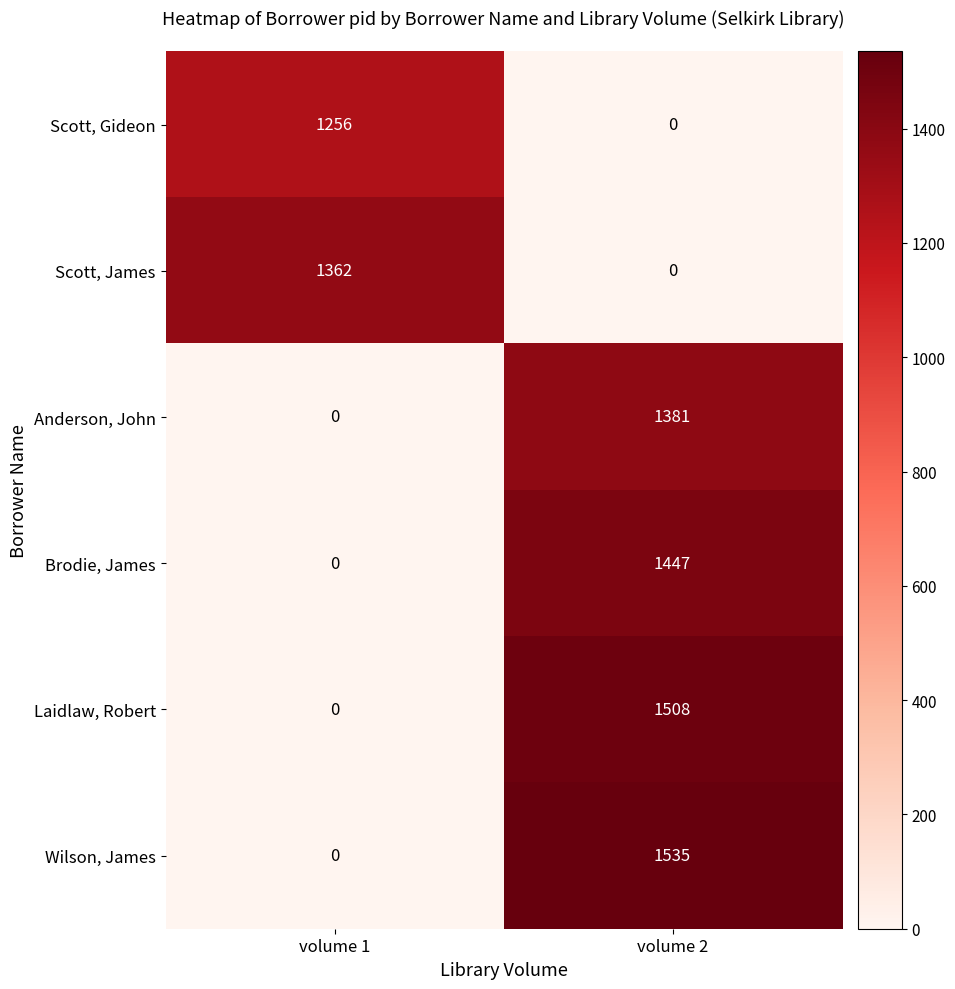

How many positive values does the Scott, James series have?

1